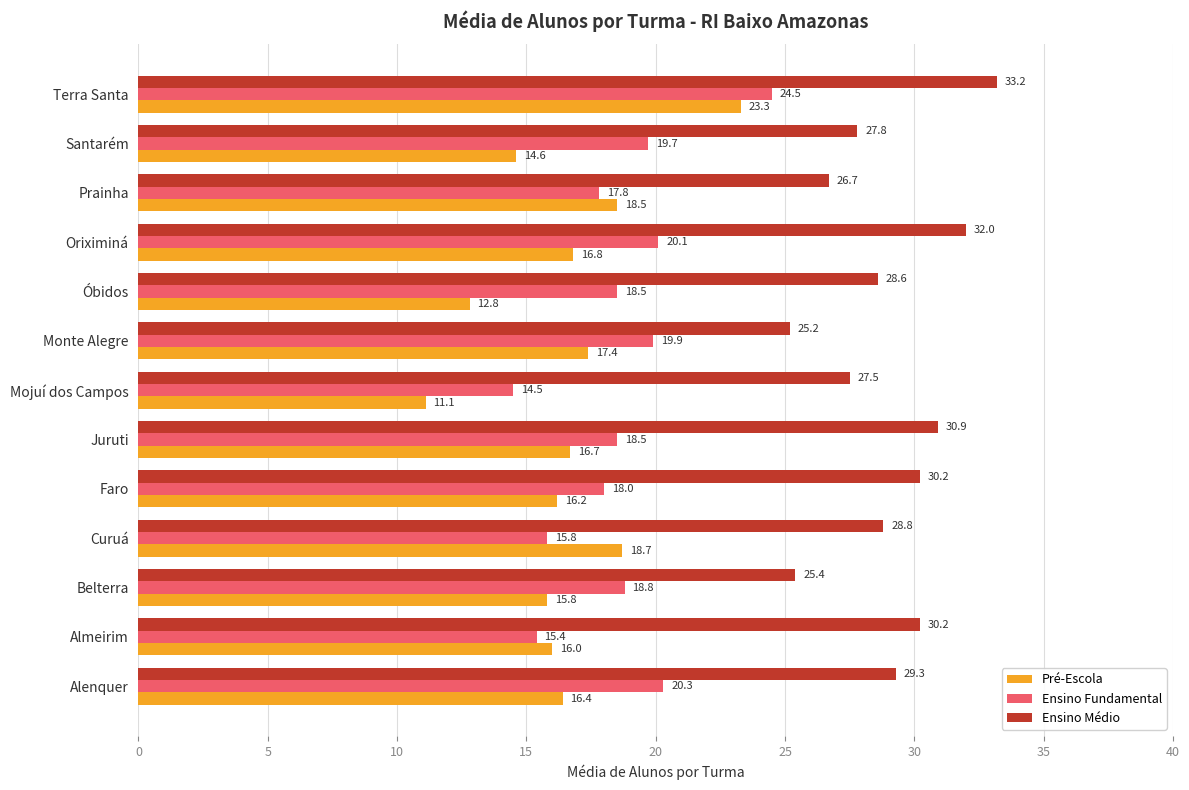

How many categories are shown in the chart?

13